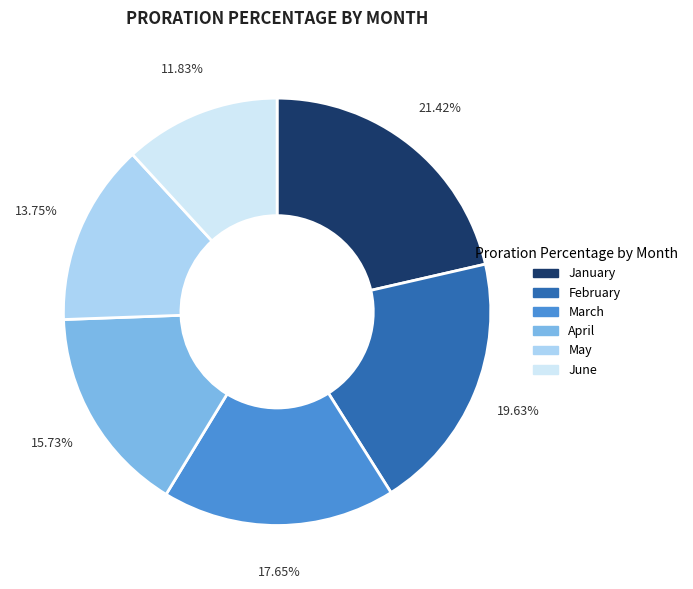

What is the largest slice in the pie chart?

January